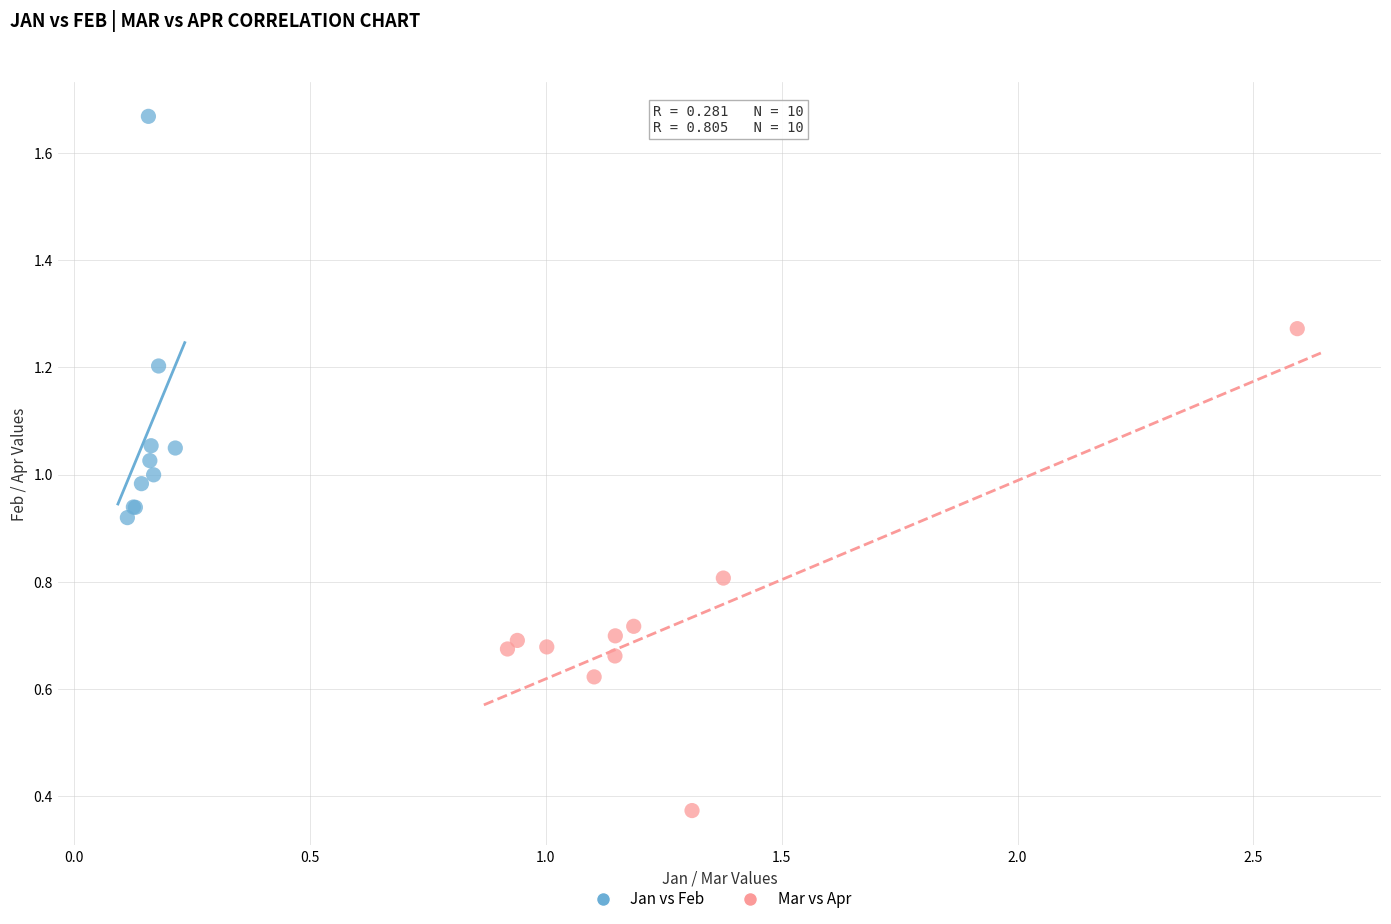

Which series contains the lowest Y value?

Mar vs Apr